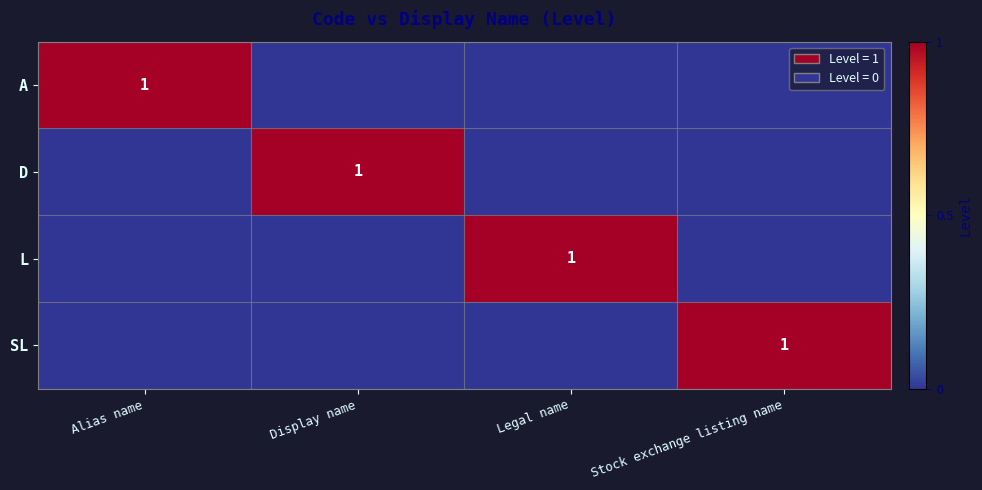

True or false: SL has a value of 2 at Stock exchange listing name.

False